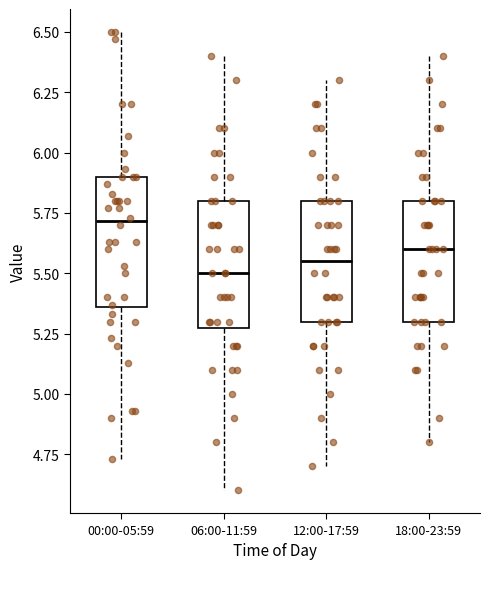

Where does the lower whisker of the box for 06:00-11:59 end on the y-axis? The values are not printed on the chart, so give them approximately, as read against the axis.

4.60